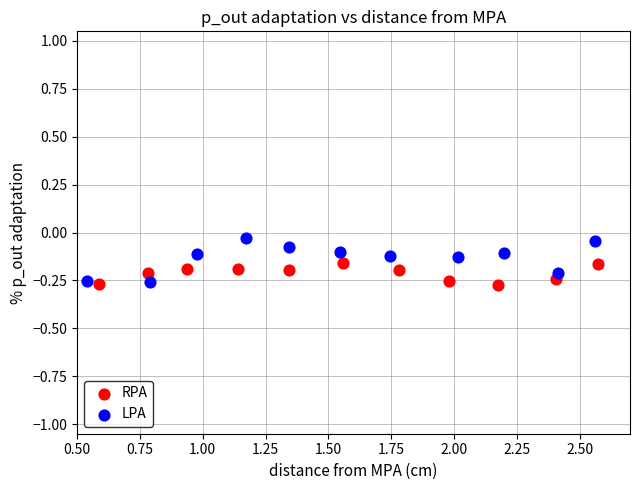

Which series has the largest Y range (max minus min)?

LPA